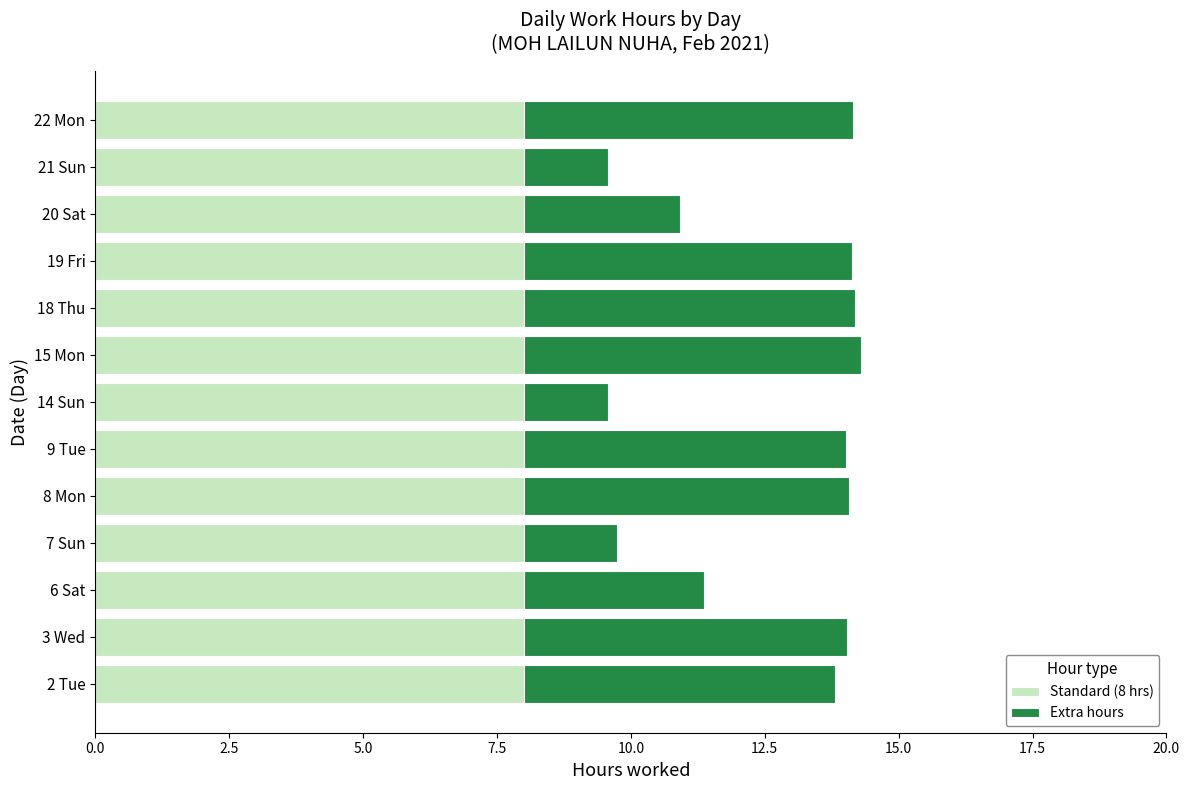

What is the total value across all series at 2 Tue?

13.8